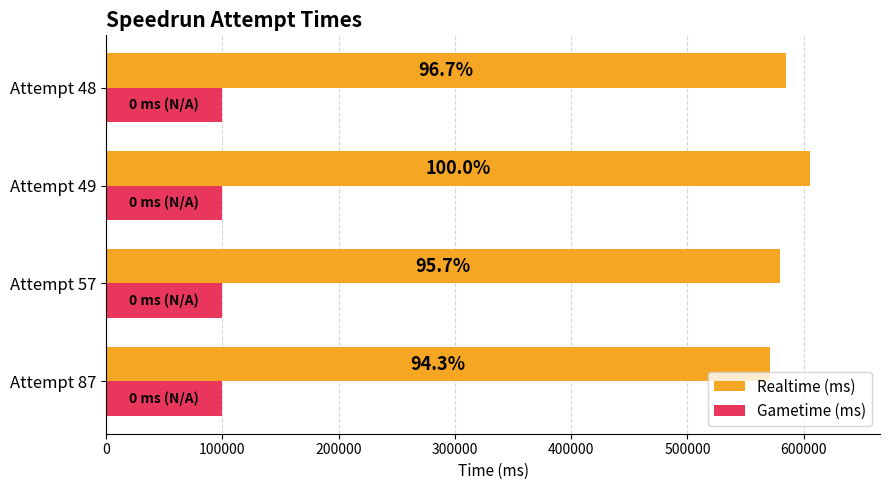

At how many categories does at least one series exceed 467296?

4